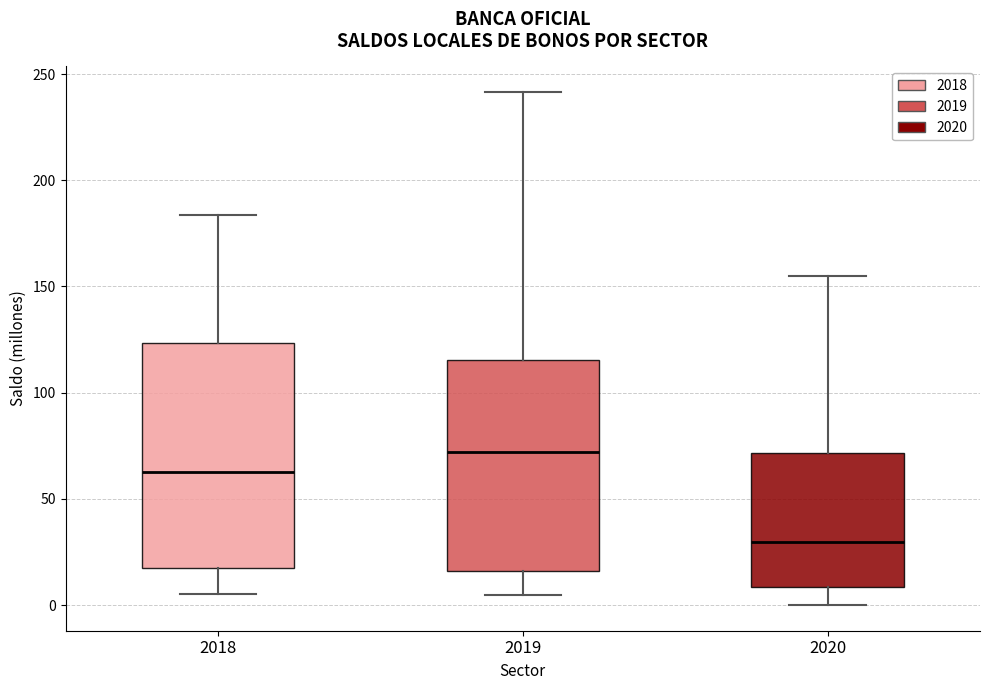

Comparing the boxes themselves (not the whiskers), which one is the tallest?

2018